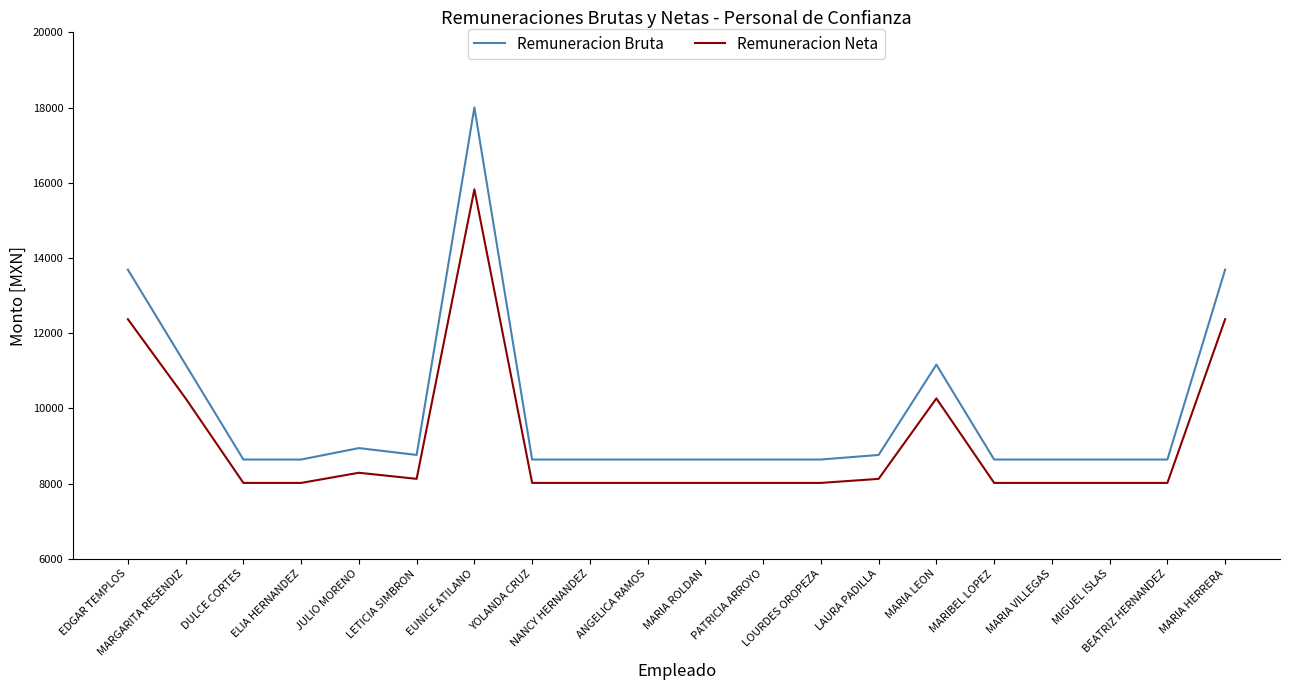

Rank the series by their maximum value, from lowest to highest.

Remuneracion Neta, Remuneracion Bruta